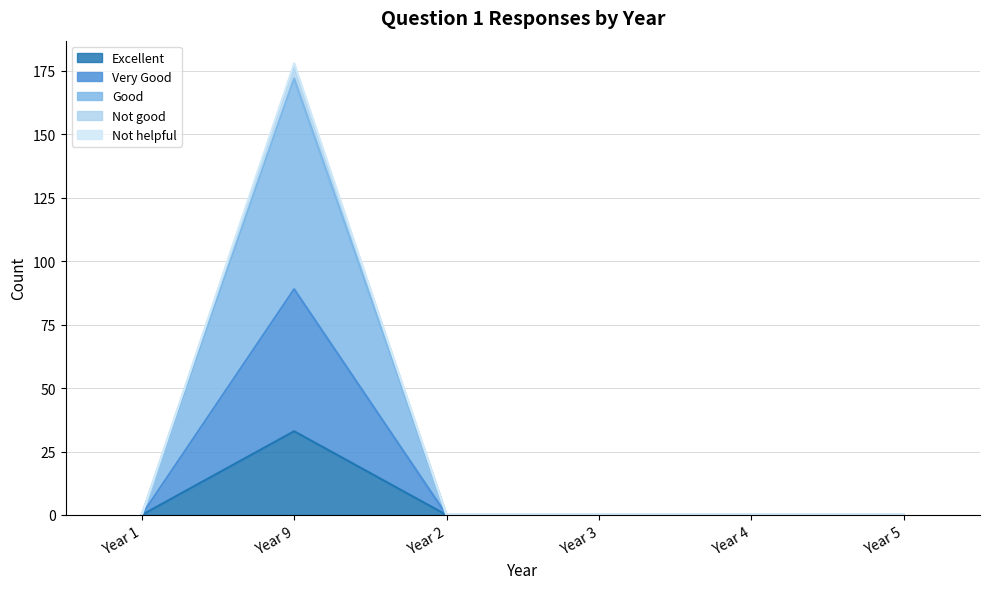

True or false: Very Good and Excellent cross at least once.

False